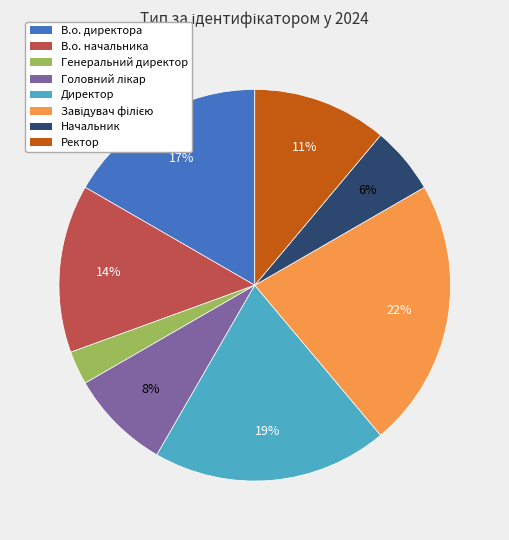

Which has a higher value, В.о. начальника or Генеральний директор?

В.о. начальника